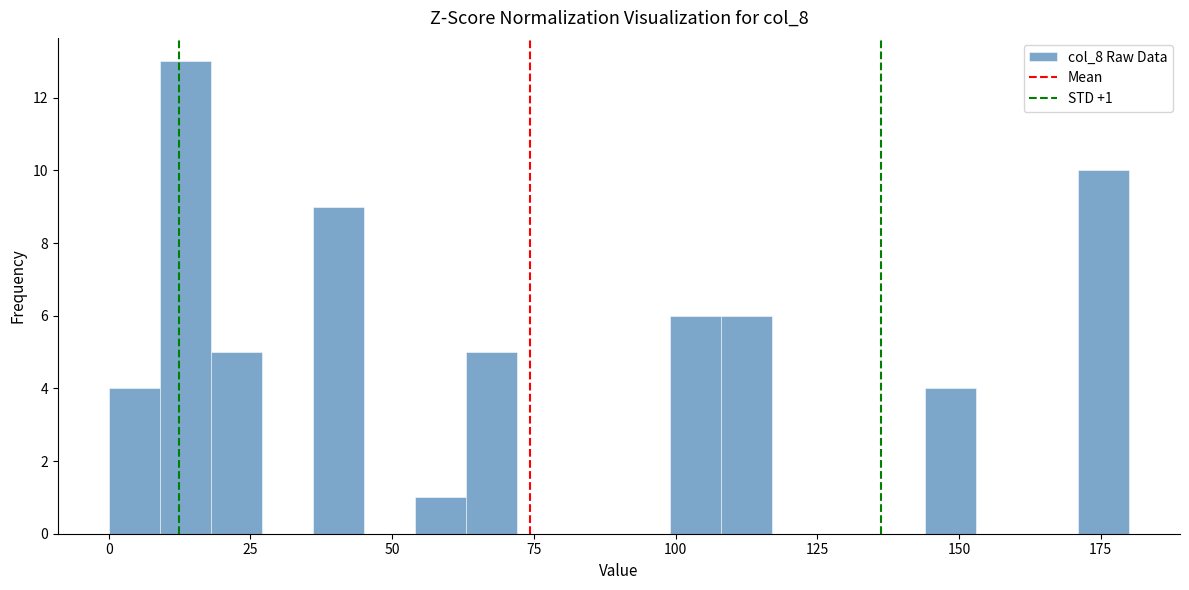

Around what value on the x-axis is the tallest bar? Give the approximate position of its centre, as read against the axis.

15